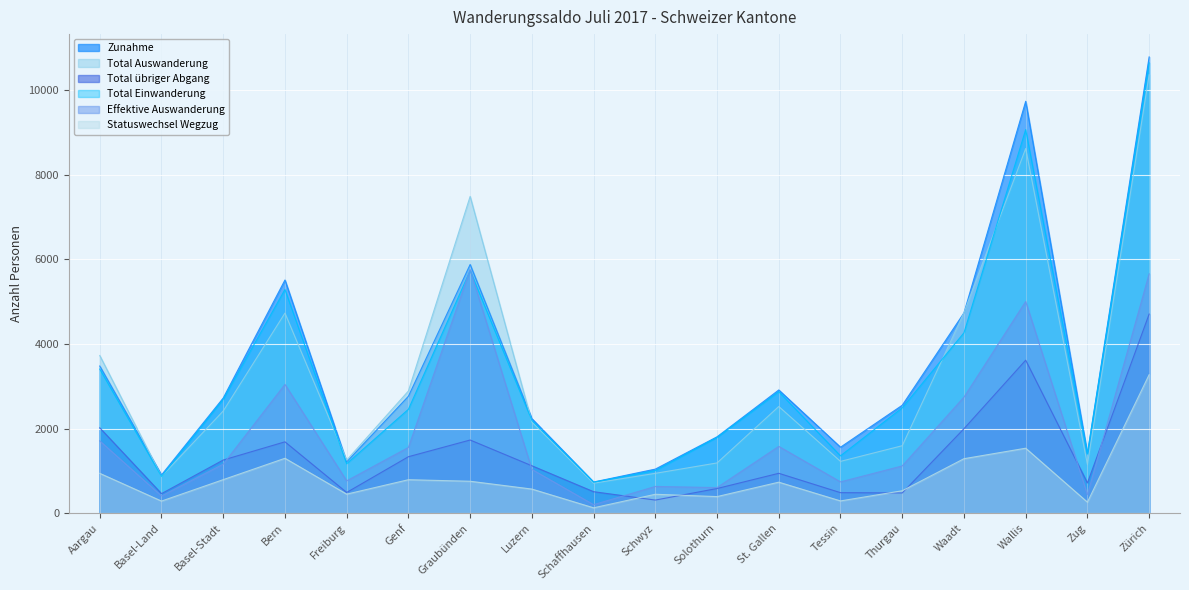

At how many categories does at least one series exceed 813?

17